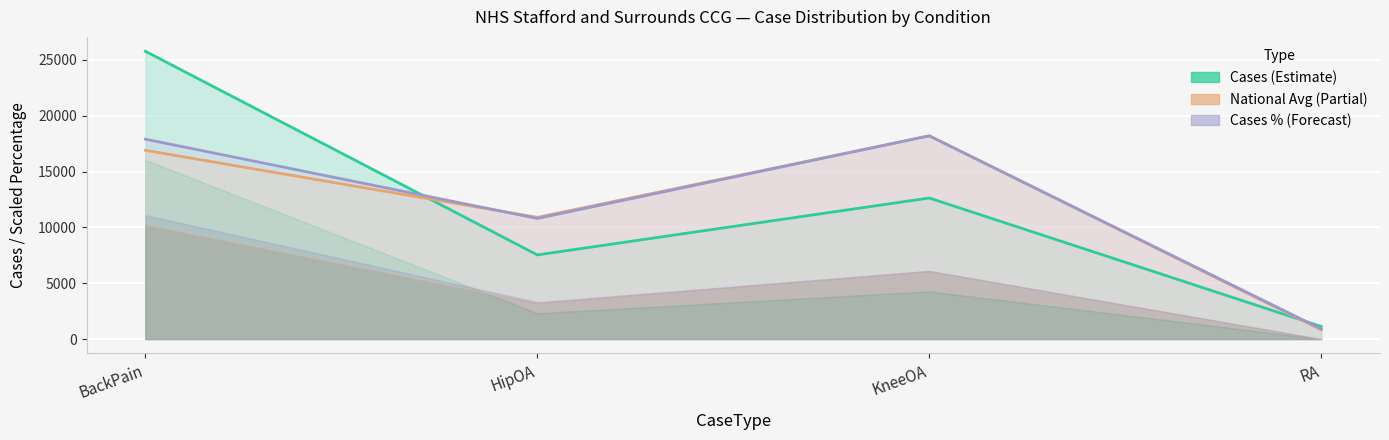

Rank the series at BackPain from highest to lowest value.

Cases, Cases % (×1000), National Avg % (×1000)